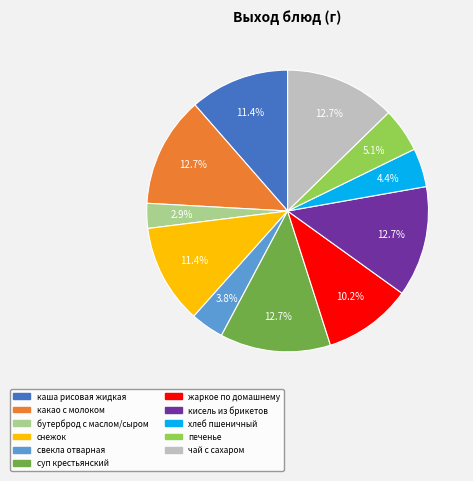

What percentage is NOT represented by печенье?

94.9%